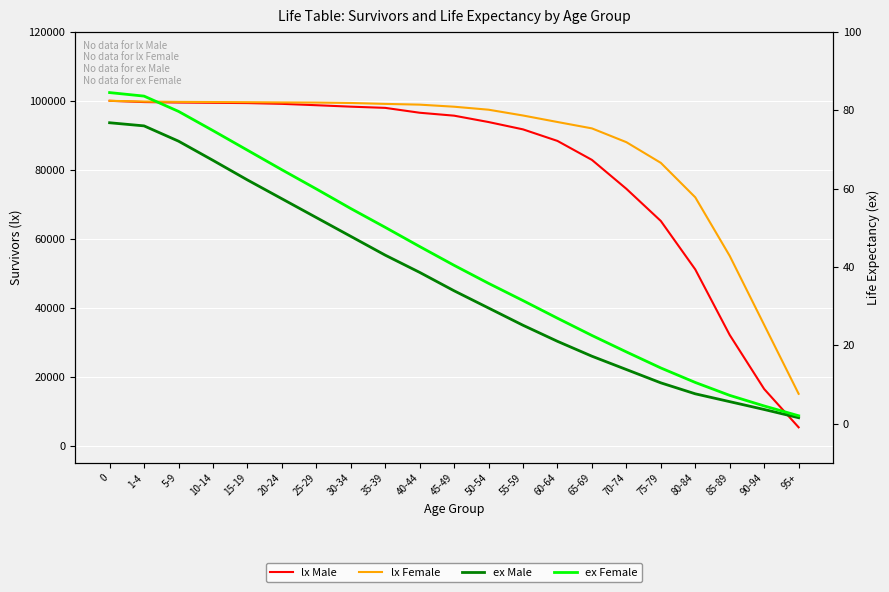

True or false: lx Female has more than 2 points higher than both neighbors.

False